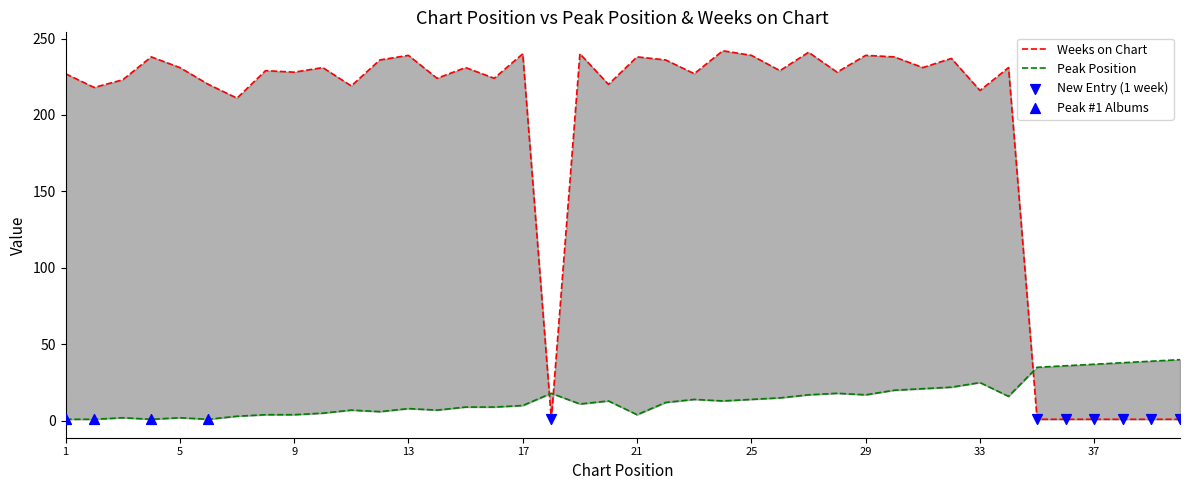

Which series has the largest total across all categories?

Weeks on Chart